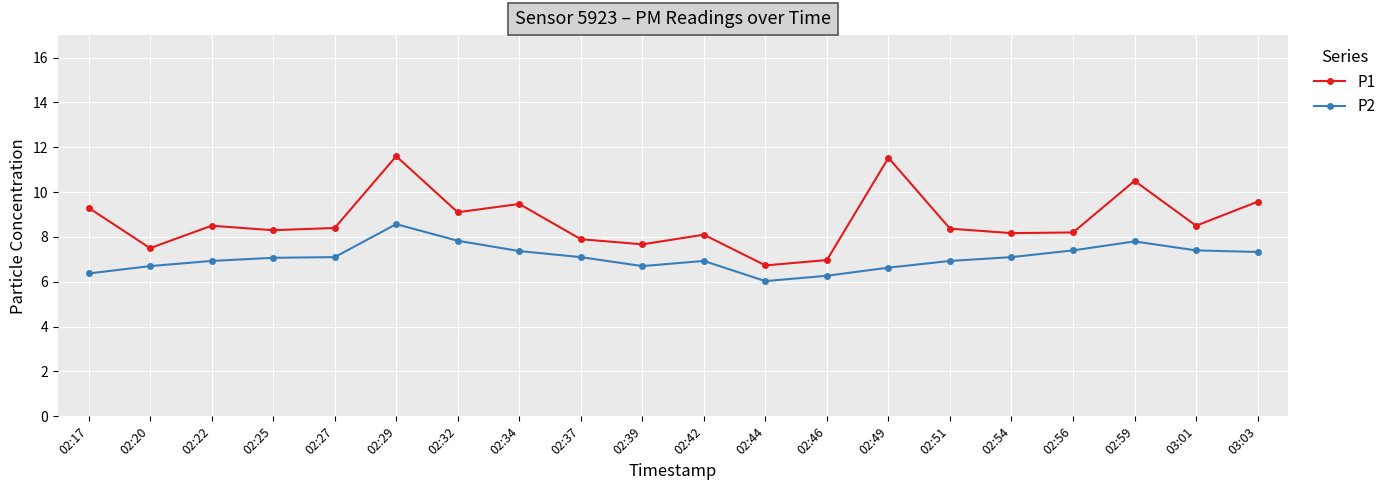

What is the value of the P2 point at the 6th from the left?

8.6